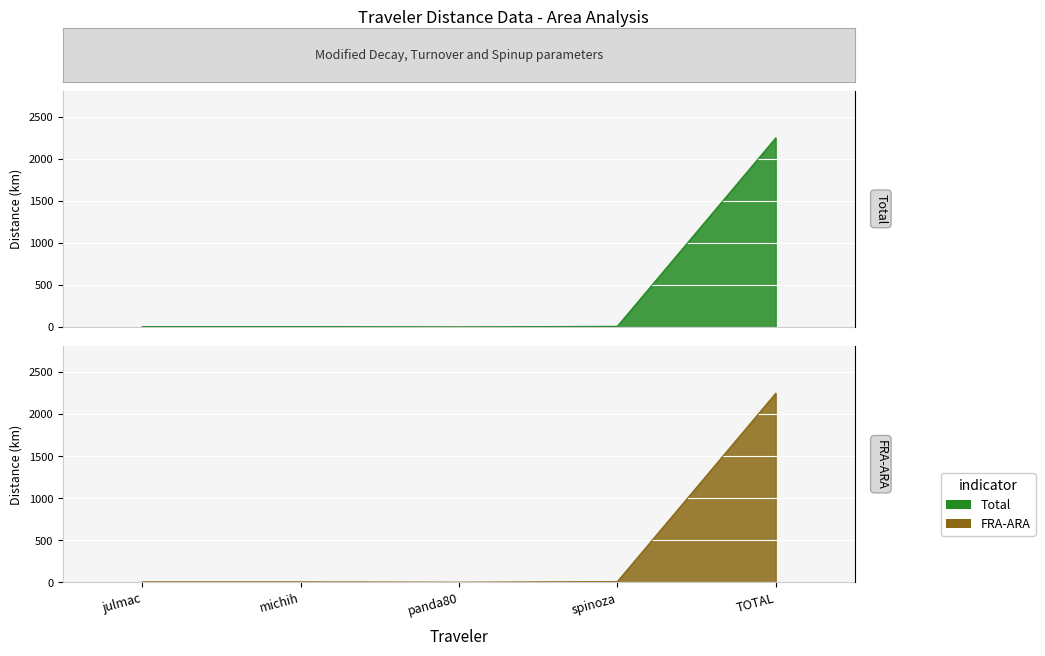

How many lines are shown in the chart?

2